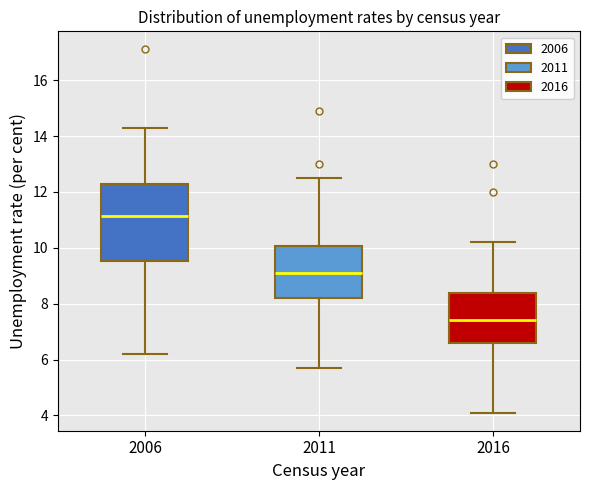

Where is the upper edge of the box at x = 2011 on the y-axis? The values are not printed on the chart, so give them approximately, as read against the axis.

10.0